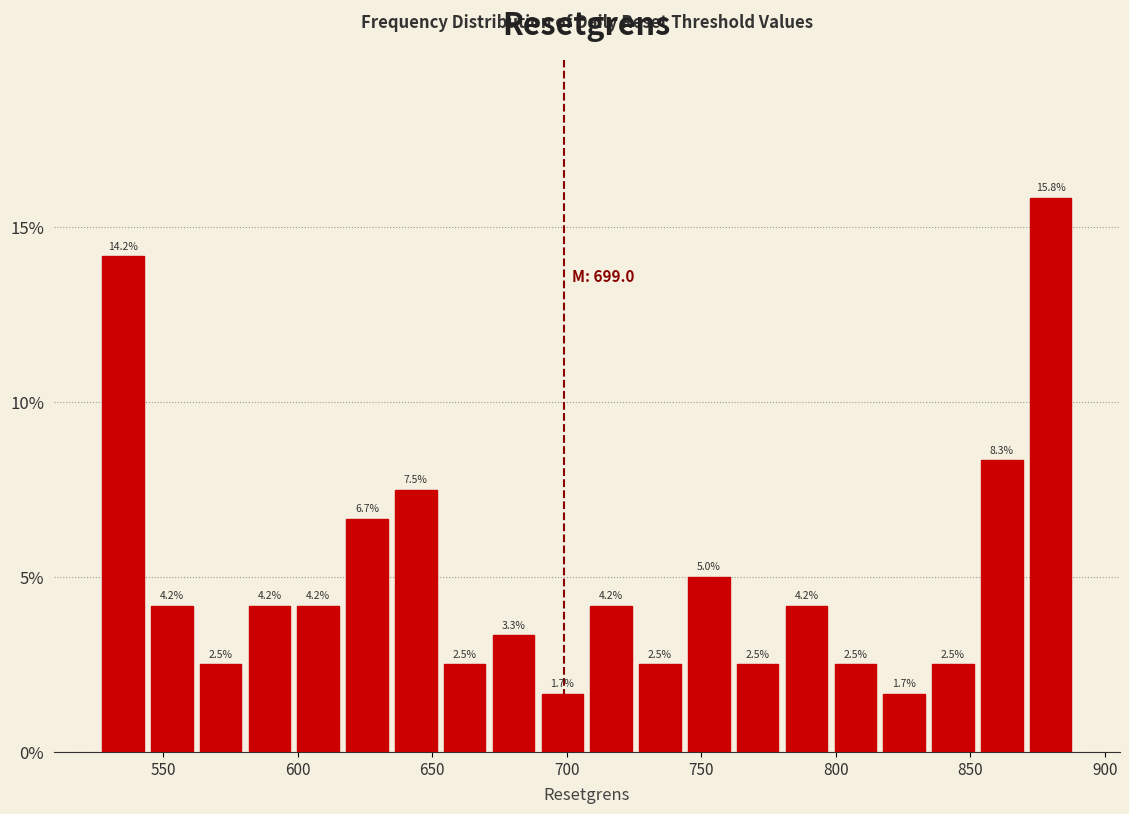

Around what value on the x-axis is the tallest bar? Give the approximate position of its centre, as read against the axis.

880